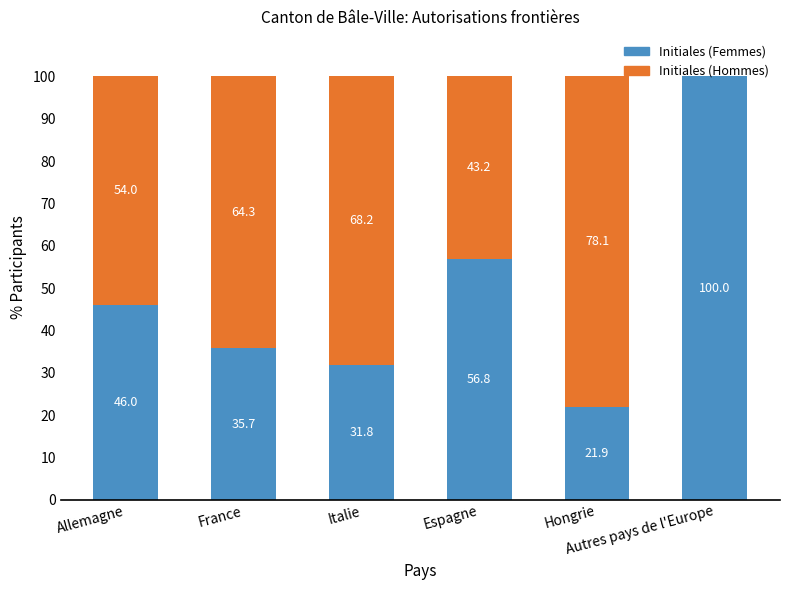

Are the bars horizontal?

No